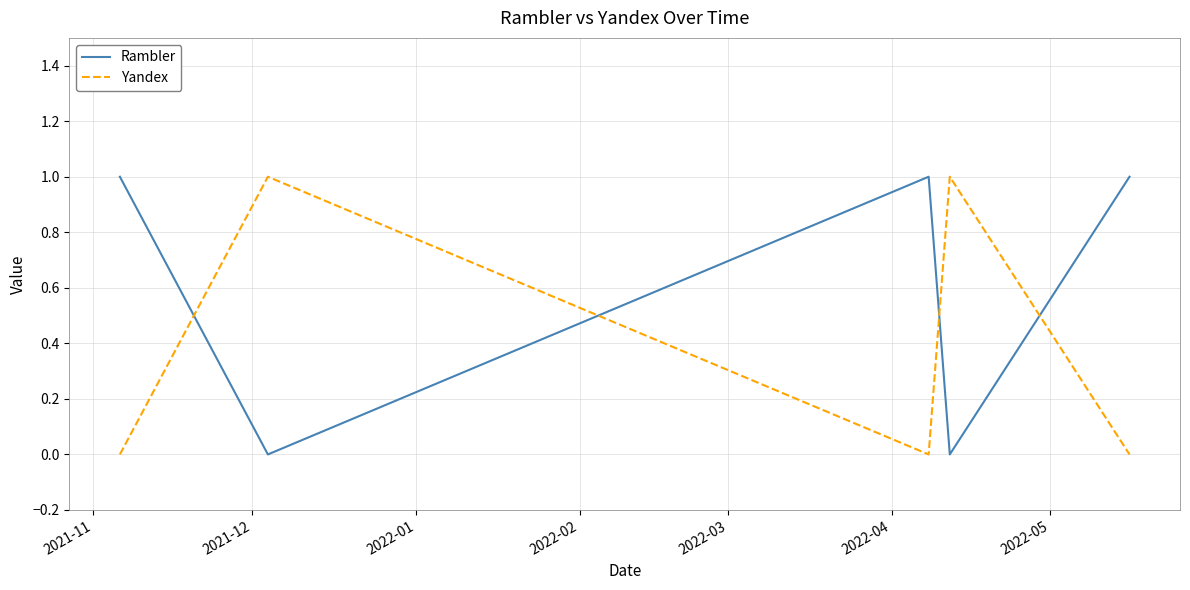

List the series in order of their overall mean, highest first.

Rambler, Yandex